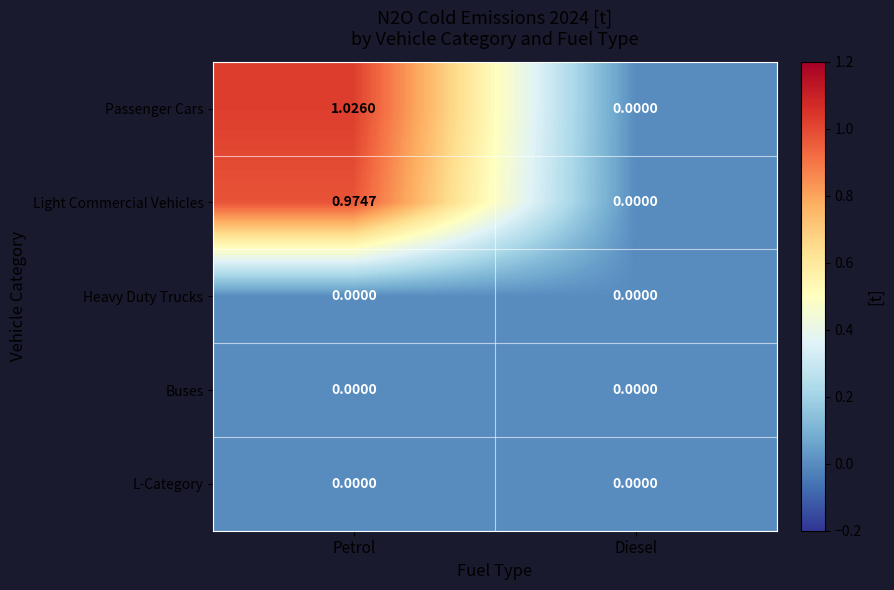

Which series has the largest total across all categories?

Passenger Cars